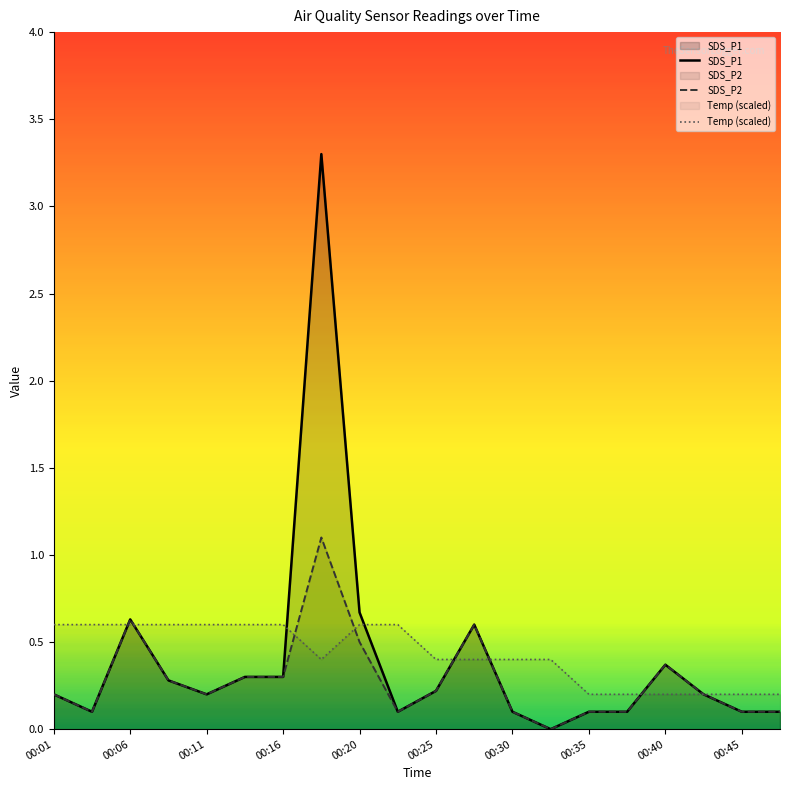

Which series has the largest range (max minus min)?

SDS_P1